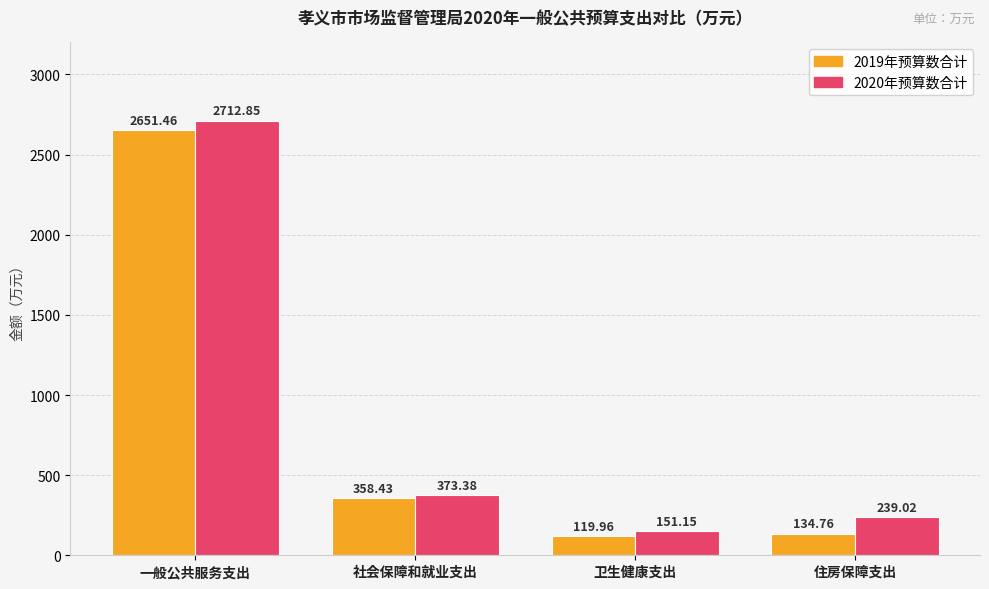

At which label does 2019年预算数合计 first exceed 358?

一般公共服务支出